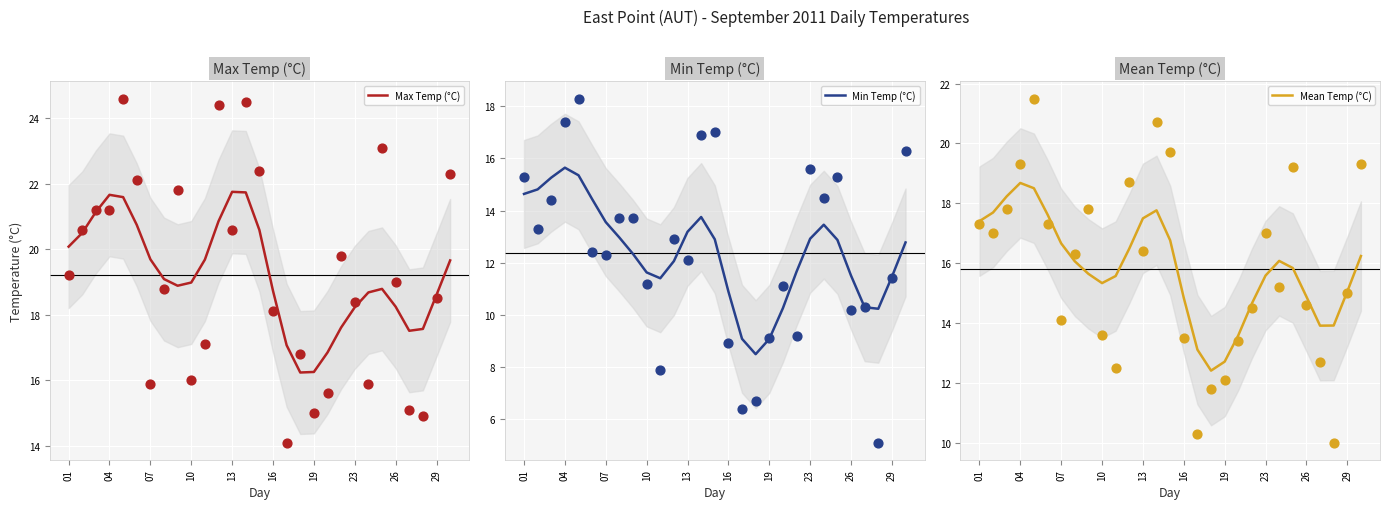

The Min Temp (°C) series shows 22.8 at 01. True or false?

False